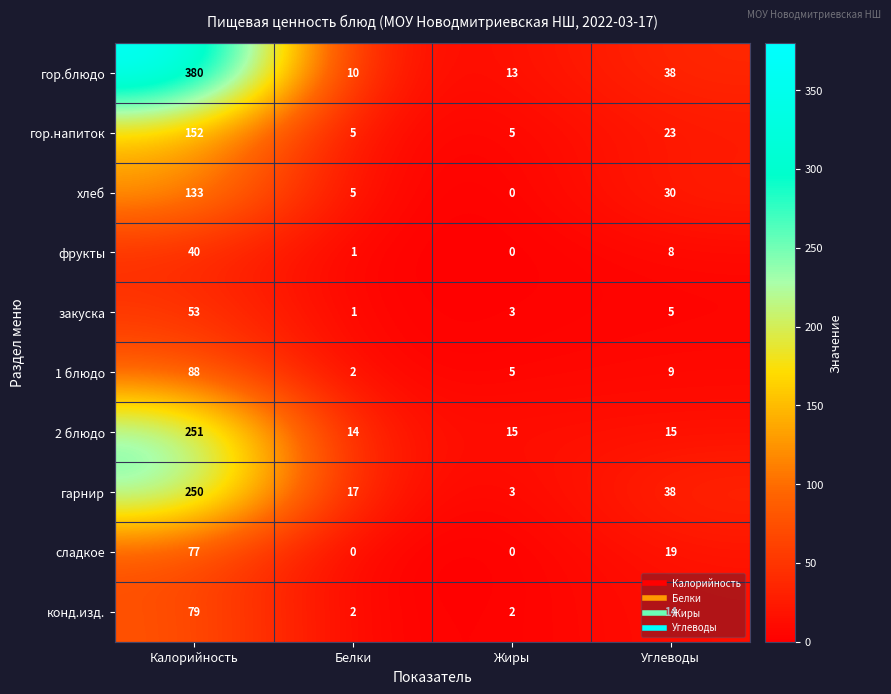

Which series has the largest range (max minus min)?

гор.блюдо